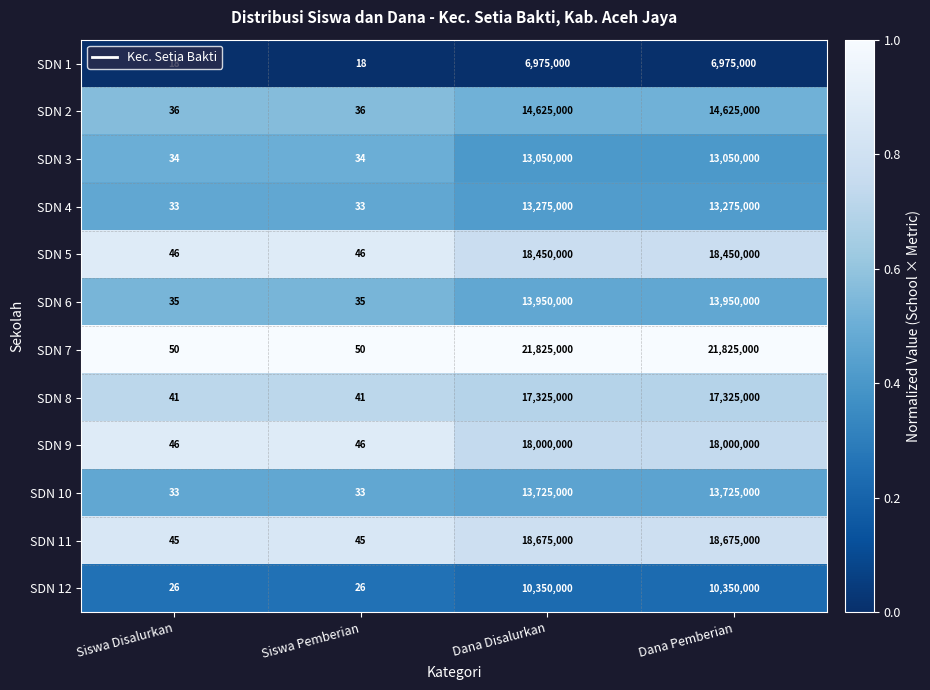

What is the minimum value shown in the chart?

18